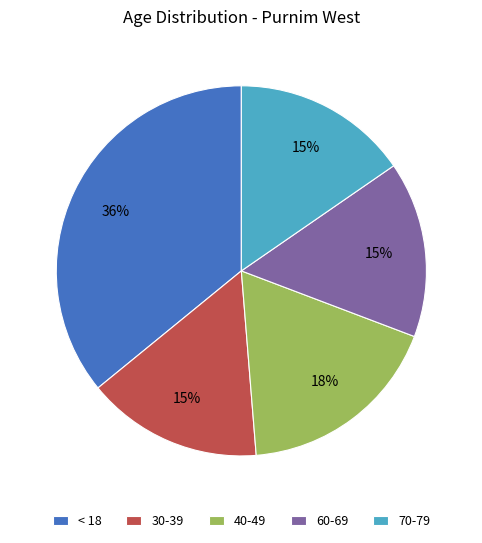

True or false: < 18 accounts for 48% of the total.

False